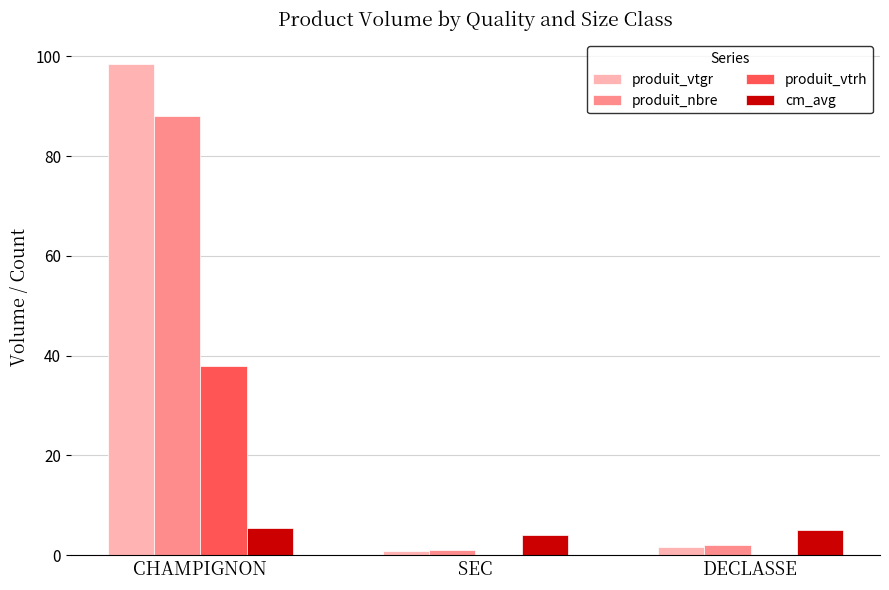

Which series has the largest total across all categories?

produit_vtgr